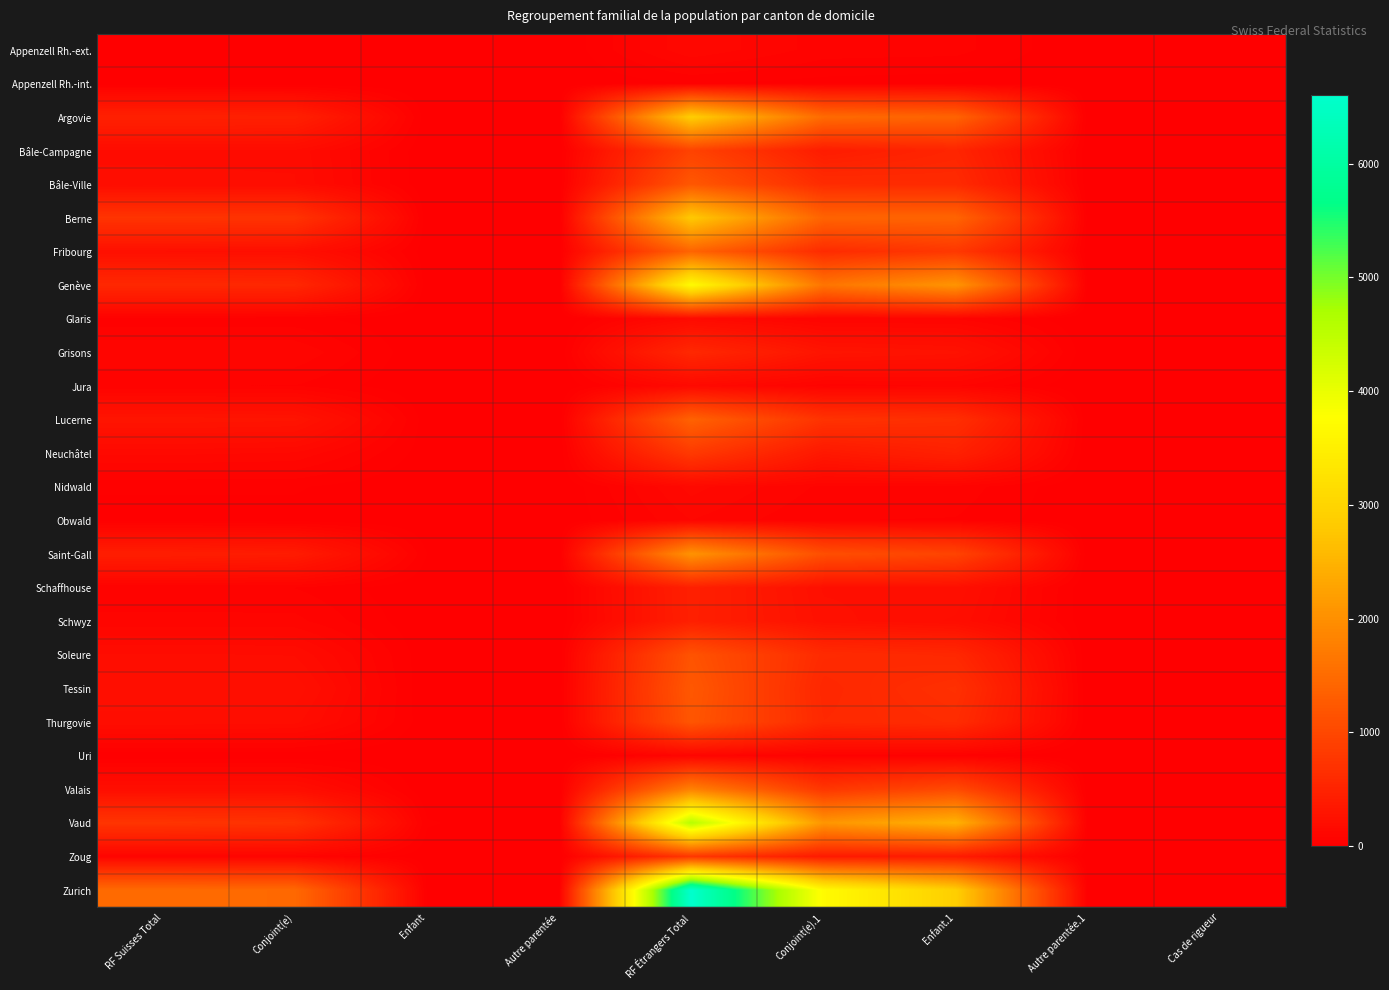

Reading right to left, extract all data points from this chart.

Appenzell Rh.-ext.: Cas de rigueur=0	Autre parentée.1=0	Enfant.1=61	Conjoint(e).1=65	RF Étrangers Total=126	Autre parentée=0	Enfant=0	Conjoint(e)=23	RF Suisses Total=23
Appenzell Rh.-int.: Cas de rigueur=0	Autre parentée.1=0	Enfant.1=11	Conjoint(e).1=16	RF Étrangers Total=27	Autre parentée=0	Enfant=0	Conjoint(e)=6	RF Suisses Total=6
Argovie: Cas de rigueur=2	Autre parentée.1=3	Enfant.1=1385	Conjoint(e).1=1490	RF Étrangers Total=2880	Autre parentée=0	Enfant=8	Conjoint(e)=455	RF Suisses Total=463
Bâle-Campagne: Cas de rigueur=1	Autre parentée.1=3	Enfant.1=523	Conjoint(e).1=404	RF Étrangers Total=931	Autre parentée=0	Enfant=2	Conjoint(e)=175	RF Suisses Total=177
Bâle-Ville: Cas de rigueur=1	Autre parentée.1=5	Enfant.1=595	Conjoint(e).1=619	RF Étrangers Total=1220	Autre parentée=0	Enfant=2	Conjoint(e)=183	RF Suisses Total=185
Berne: Cas de rigueur=2	Autre parentée.1=11	Enfant.1=1399	Conjoint(e).1=1390	RF Étrangers Total=2802	Autre parentée=0	Enfant=8	Conjoint(e)=722	RF Suisses Total=730
Fribourg: Cas de rigueur=0	Autre parentée.1=2	Enfant.1=787	Conjoint(e).1=609	RF Étrangers Total=1398	Autre parentée=0	Enfant=9	Conjoint(e)=222	RF Suisses Total=231
Genève: Cas de rigueur=0	Autre parentée.1=7	Enfant.1=2070	Conjoint(e).1=1625	RF Étrangers Total=3702	Autre parentée=1	Enfant=11	Conjoint(e)=553	RF Suisses Total=565
Glaris: Cas de rigueur=0	Autre parentée.1=1	Enfant.1=74	Conjoint(e).1=74	RF Étrangers Total=149	Autre parentée=0	Enfant=1	Conjoint(e)=35	RF Suisses Total=36
Grisons: Cas de rigueur=0	Autre parentée.1=2	Enfant.1=266	Conjoint(e).1=297	RF Étrangers Total=565	Autre parentée=0	Enfant=1	Conjoint(e)=100	RF Suisses Total=101
Jura: Cas de rigueur=0	Autre parentée.1=0	Enfant.1=79	Conjoint(e).1=64	RF Étrangers Total=143	Autre parentée=0	Enfant=0	Conjoint(e)=51	RF Suisses Total=51
Lucerne: Cas de rigueur=0	Autre parentée.1=2	Enfant.1=655	Conjoint(e).1=712	RF Étrangers Total=1369	Autre parentée=0	Enfant=9	Conjoint(e)=292	RF Suisses Total=301
Neuchâtel: Cas de rigueur=0	Autre parentée.1=1	Enfant.1=465	Conjoint(e).1=340	RF Étrangers Total=806	Autre parentée=0	Enfant=10	Conjoint(e)=126	RF Suisses Total=136
Nidwald: Cas de rigueur=0	Autre parentée.1=1	Enfant.1=67	Conjoint(e).1=71	RF Étrangers Total=139	Autre parentée=0	Enfant=0	Conjoint(e)=29	RF Suisses Total=29
Obwald: Cas de rigueur=0	Autre parentée.1=1	Enfant.1=50	Conjoint(e).1=52	RF Étrangers Total=103	Autre parentée=0	Enfant=0	Conjoint(e)=16	RF Suisses Total=16
Saint-Gall: Cas de rigueur=0	Autre parentée.1=1	Enfant.1=945	Conjoint(e).1=1101	RF Étrangers Total=2047	Autre parentée=1	Enfant=26	Conjoint(e)=390	RF Suisses Total=417
Schaffhouse: Cas de rigueur=0	Autre parentée.1=0	Enfant.1=226	Conjoint(e).1=228	RF Étrangers Total=454	Autre parentée=0	Enfant=1	Conjoint(e)=51	RF Suisses Total=52
Schwyz: Cas de rigueur=0	Autre parentée.1=4	Enfant.1=202	Conjoint(e).1=243	RF Étrangers Total=449	Autre parentée=0	Enfant=1	Conjoint(e)=86	RF Suisses Total=87
Soleure: Cas de rigueur=2	Autre parentée.1=0	Enfant.1=558	Conjoint(e).1=600	RF Étrangers Total=1160	Autre parentée=0	Enfant=5	Conjoint(e)=179	RF Suisses Total=184
Tessin: Cas de rigueur=0	Autre parentée.1=0	Enfant.1=679	Conjoint(e).1=547	RF Étrangers Total=1226	Autre parentée=2	Enfant=0	Conjoint(e)=226	RF Suisses Total=228
Thurgovie: Cas de rigueur=0	Autre parentée.1=3	Enfant.1=624	Conjoint(e).1=568	RF Étrangers Total=1195	Autre parentée=1	Enfant=6	Conjoint(e)=189	RF Suisses Total=196
Uri: Cas de rigueur=0	Autre parentée.1=0	Enfant.1=38	Conjoint(e).1=49	RF Étrangers Total=87	Autre parentée=0	Enfant=0	Conjoint(e)=8	RF Suisses Total=8
Valais: Cas de rigueur=1	Autre parentée.1=2	Enfant.1=1038	Conjoint(e).1=761	RF Étrangers Total=1802	Autre parentée=0	Enfant=0	Conjoint(e)=205	RF Suisses Total=205
Vaud: Cas de rigueur=0	Autre parentée.1=11	Enfant.1=2481	Conjoint(e).1=2083	RF Étrangers Total=4575	Autre parentée=1	Enfant=29	Conjoint(e)=706	RF Suisses Total=736
Zoug: Cas de rigueur=0	Autre parentée.1=5	Enfant.1=390	Conjoint(e).1=372	RF Étrangers Total=767	Autre parentée=0	Enfant=7	Conjoint(e)=76	RF Suisses Total=83
Zurich: Cas de rigueur=0	Autre parentée.1=12	Enfant.1=2887	Conjoint(e).1=3703	RF Étrangers Total=6602	Autre parentée=3	Enfant=21	Conjoint(e)=1465	RF Suisses Total=1489